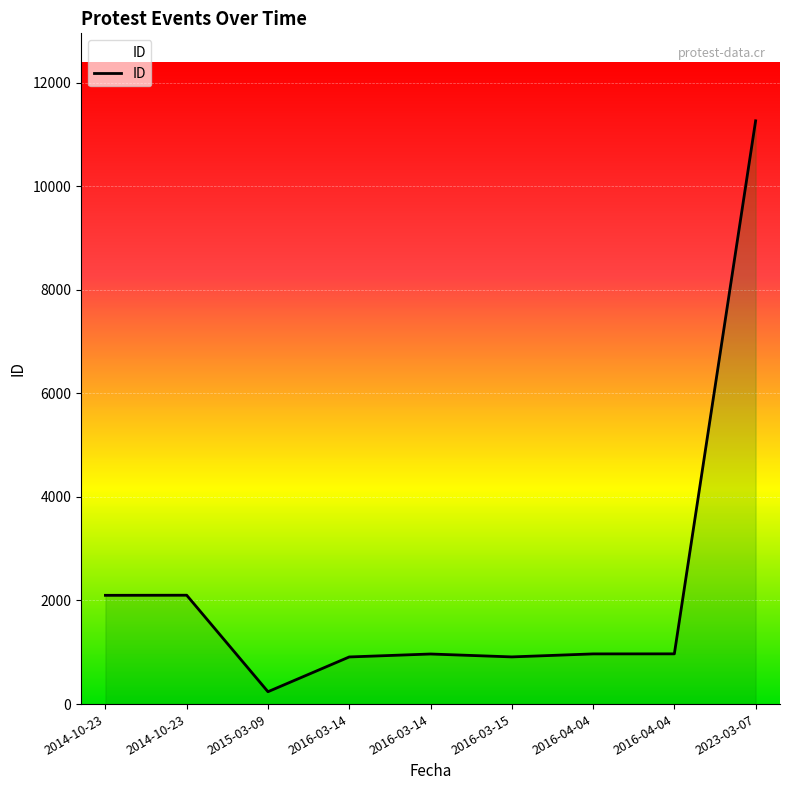

What is the label of the 2nd point from the left?

2014-10-23